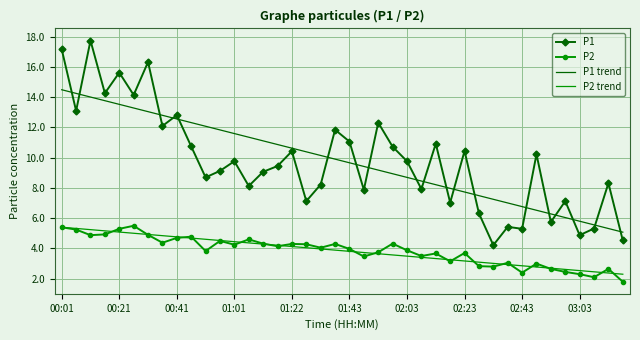

What is the average value of the P2 series?

3.9